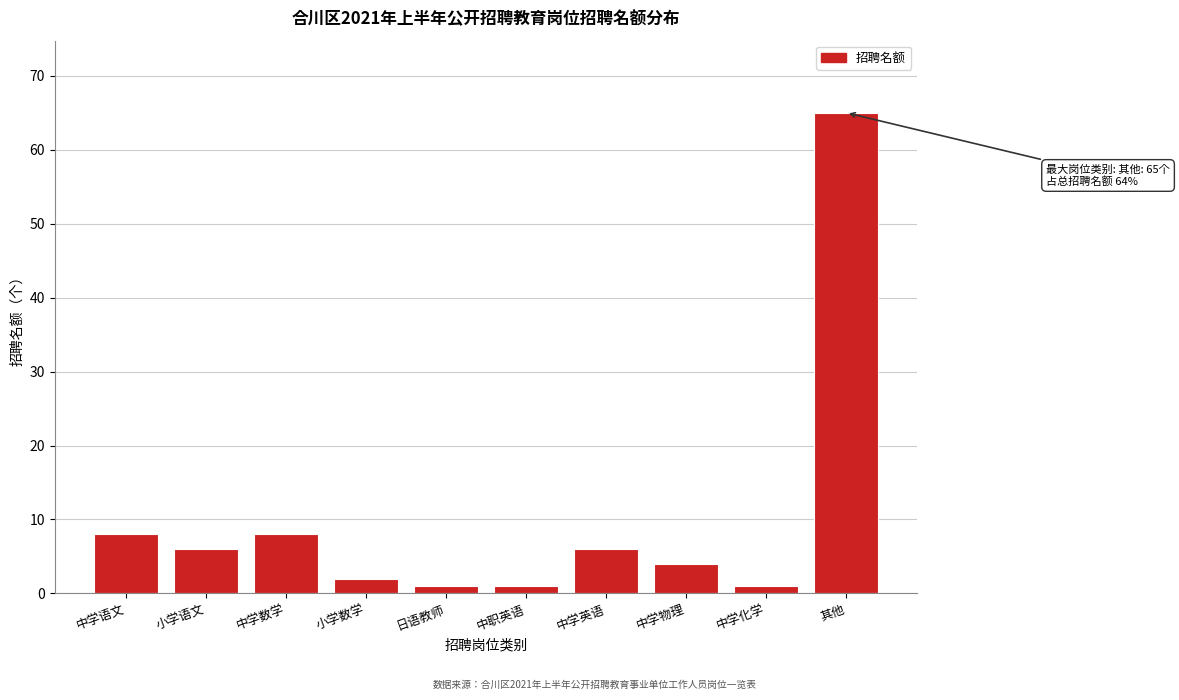

Reading right to left, extract all data points from this chart.

其他=65	中学化学=1	中学物理=4	中学英语=6	中职英语=1	日语教师=1	小学数学=2	中学数学=8	小学语文=6	中学语文=8